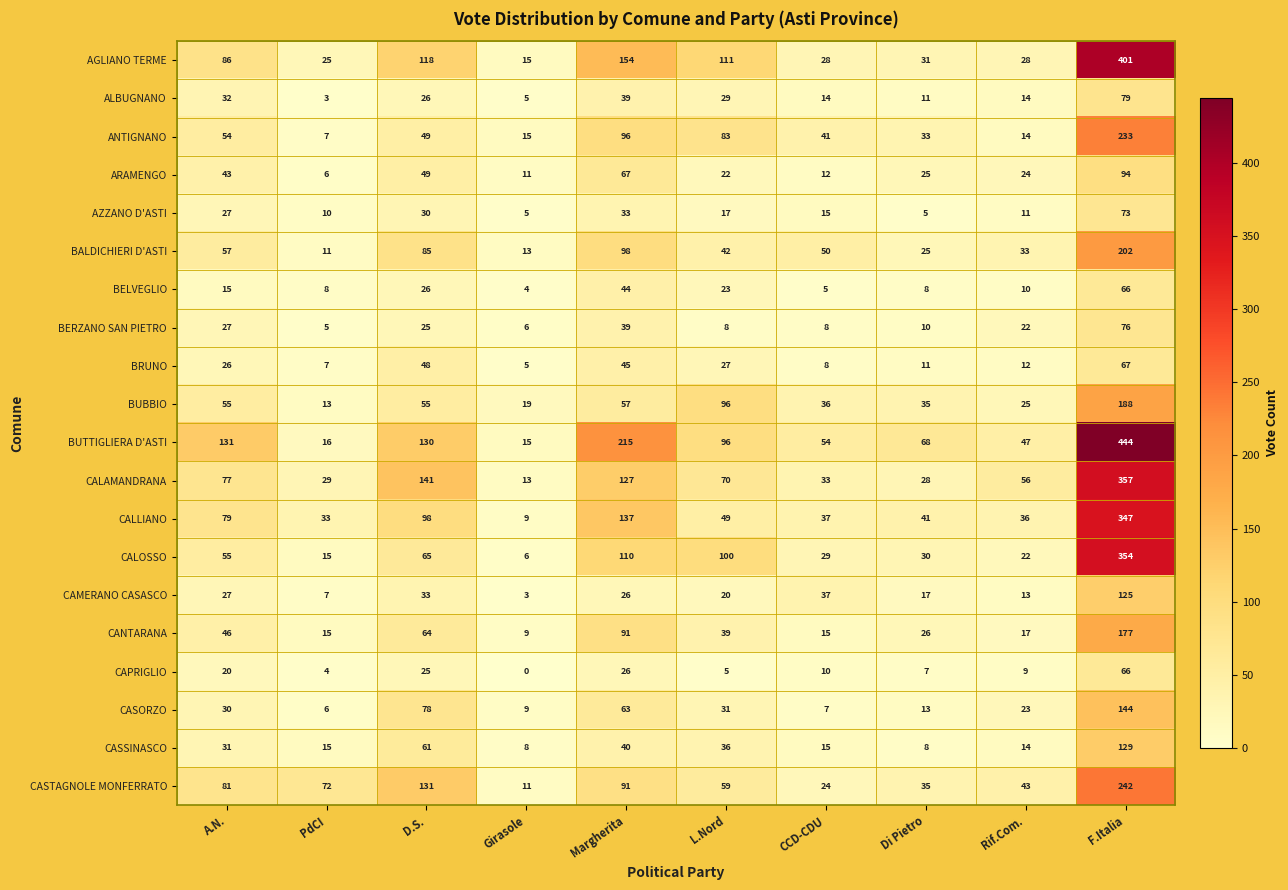

Which series has the largest total across all categories?

BUTTIGLIERA D'ASTI